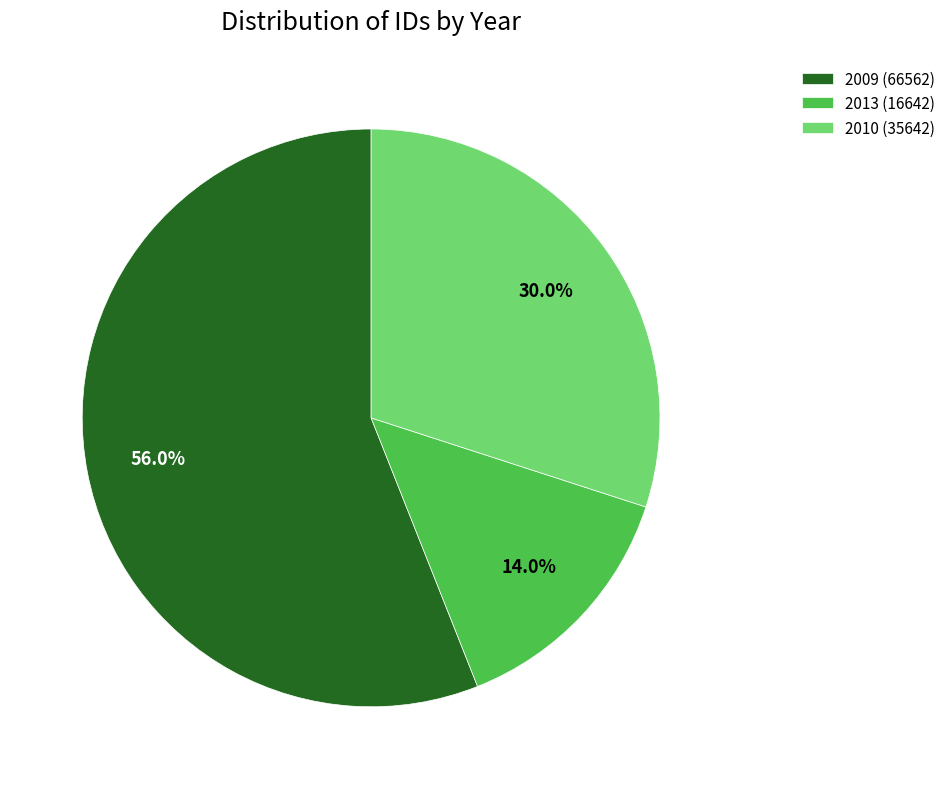

Which category has the smallest portion of the pie?

2013 (16642)